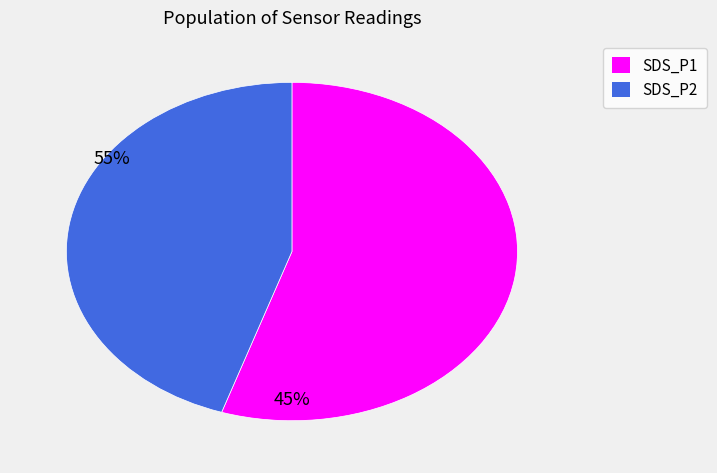

Does SDS_P1 represent more than half of the total?

Yes